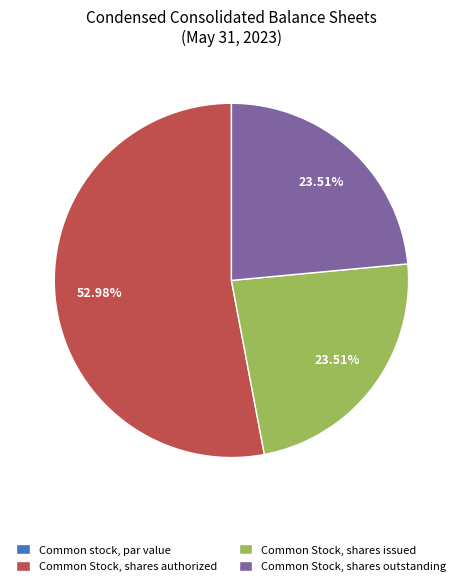

Which category has the biggest portion of the pie?

Common Stock, shares authorized